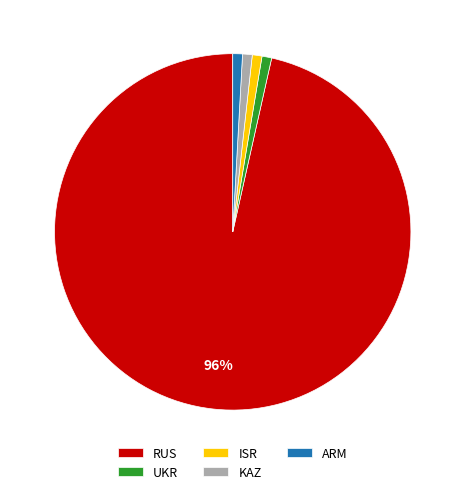

Do RUS and ISR together represent more than half of the pie?

Yes